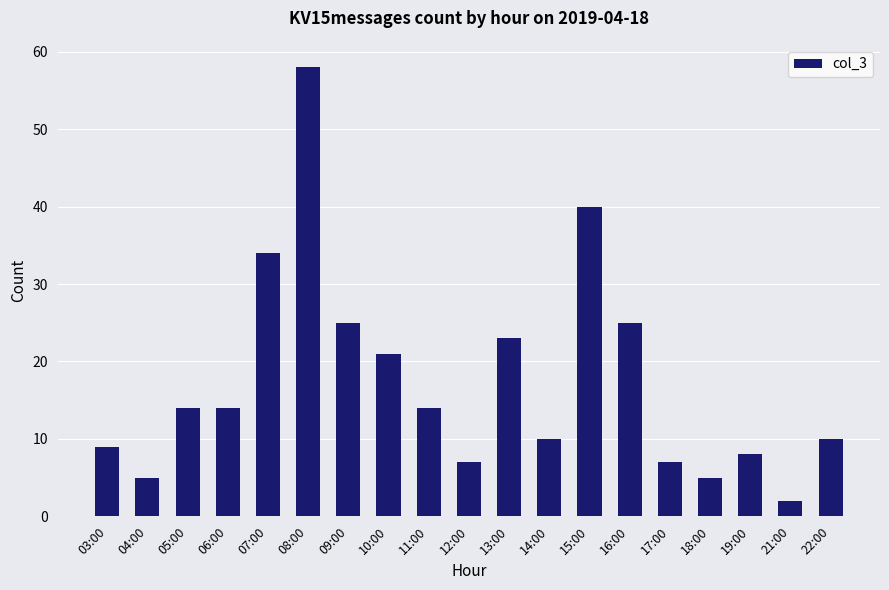

What is the sum of all values?

331